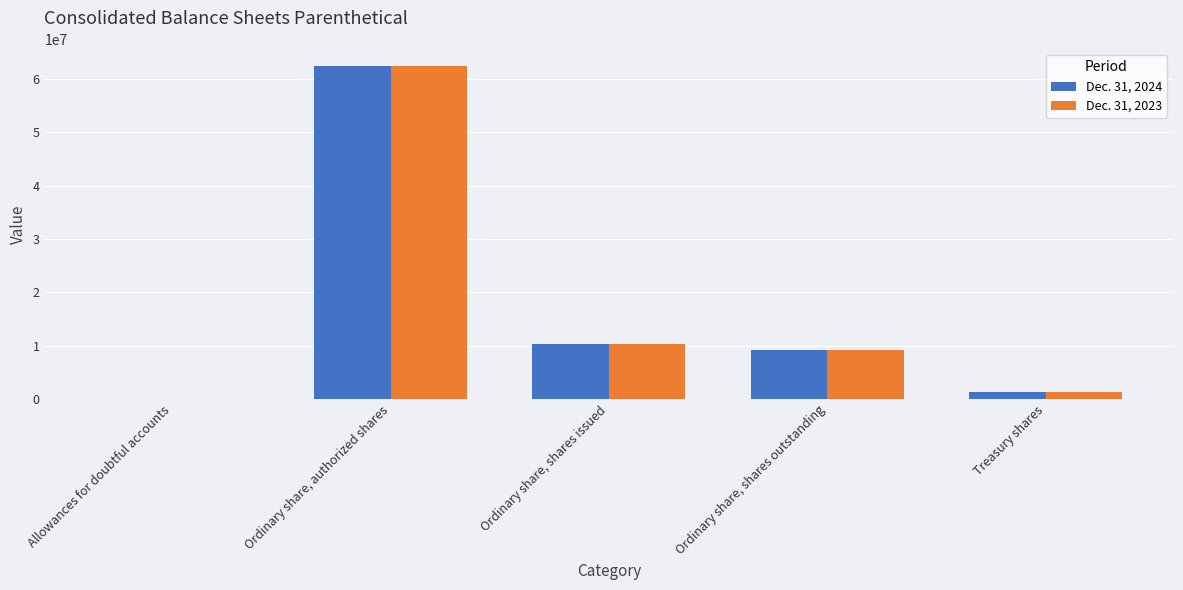

At which category is the sum across all series the highest?

Ordinary share, authorized shares